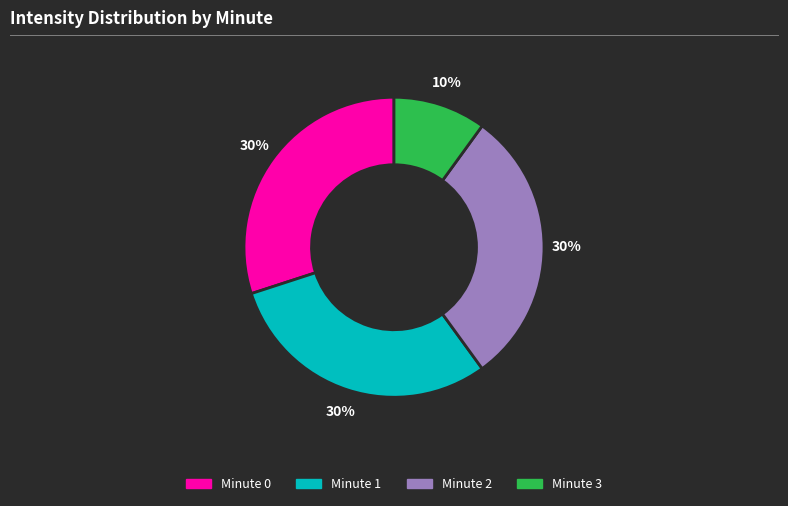

Count the number of slices in the pie.

4